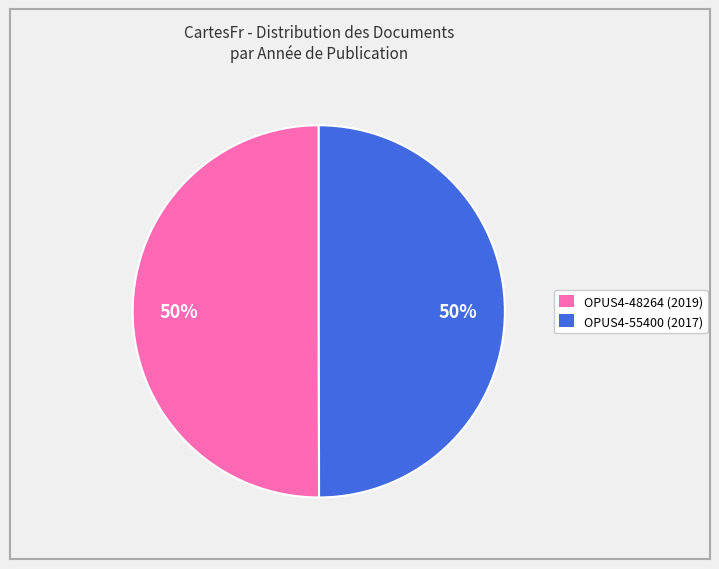

What is the ratio of the value at OPUS4-55400 to the value at OPUS4-48264?

1.0